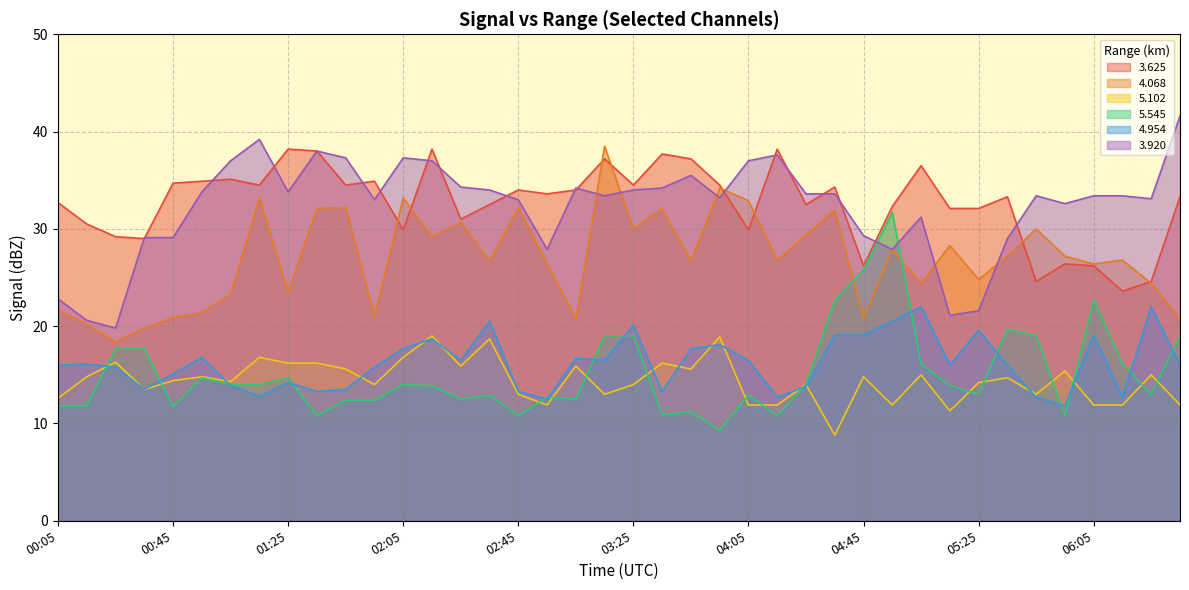

What is the value of the 4.954 point at the 5th from the left?

15.1